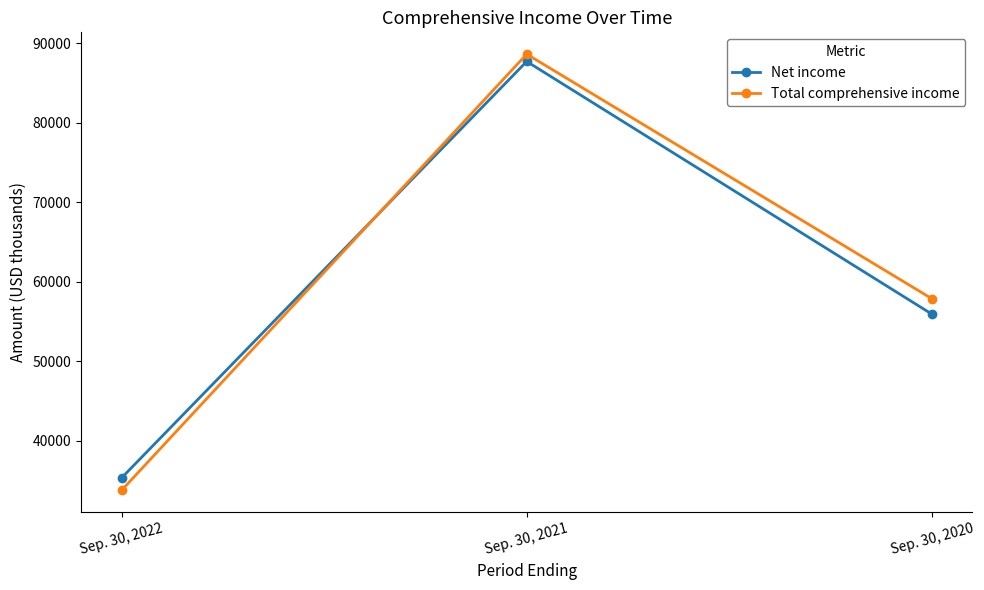

Rank the categories by Total comprehensive income value from highest to lowest.

Sep. 30, 2021, Sep. 30, 2020, Sep. 30, 2022